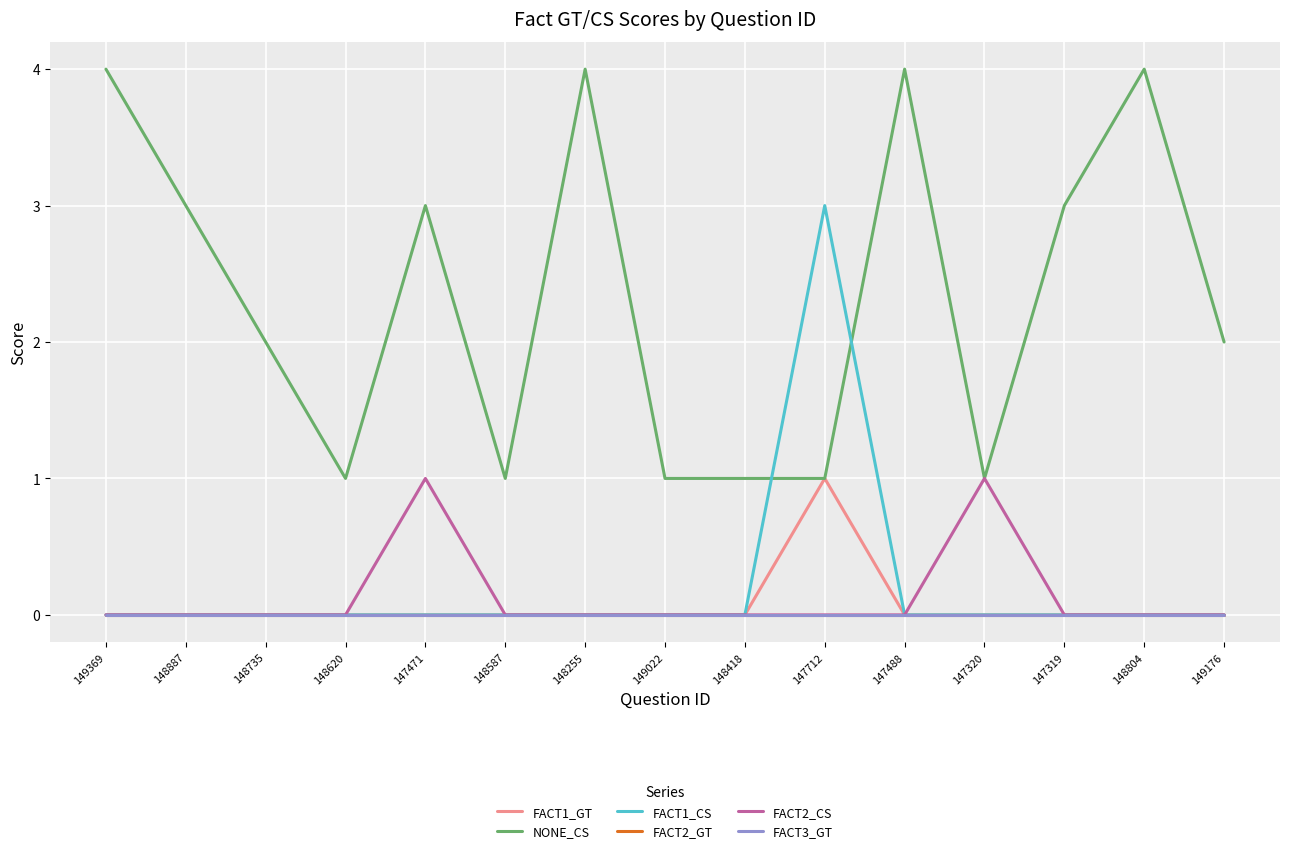

What is the spread (max minus min) of values at 149369?

4